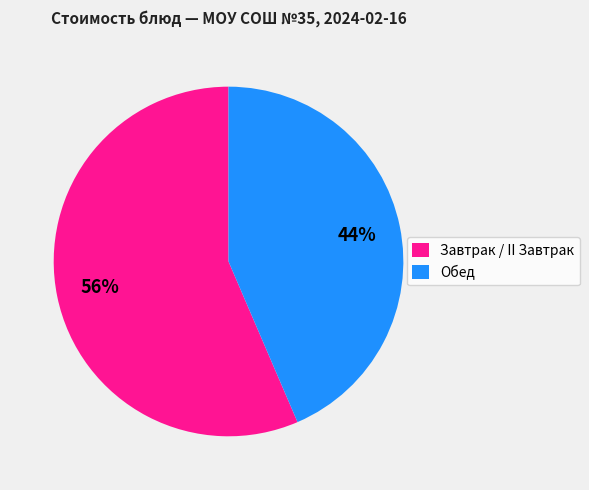

Is there a majority slice in this chart?

Yes